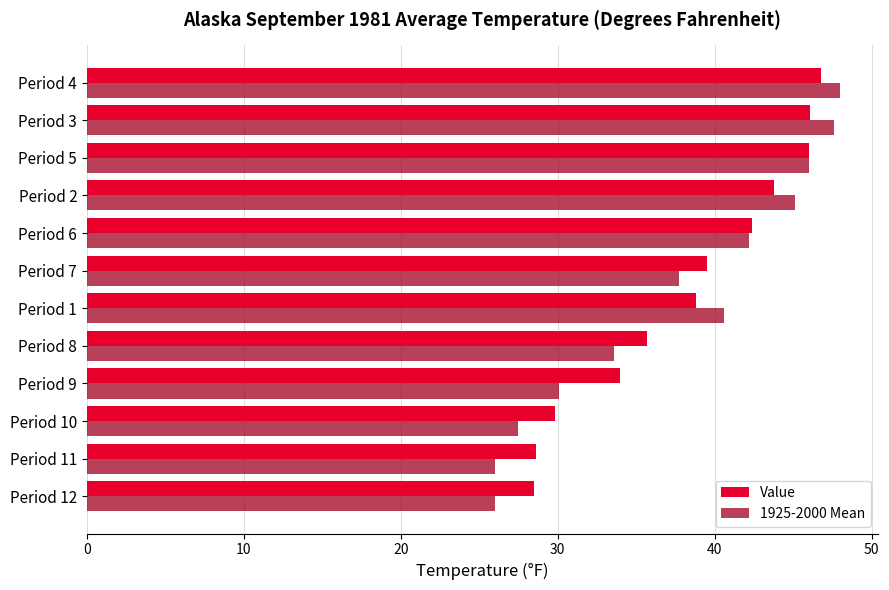

What is the lowest value of the 1925-2000 Mean series?

26.0